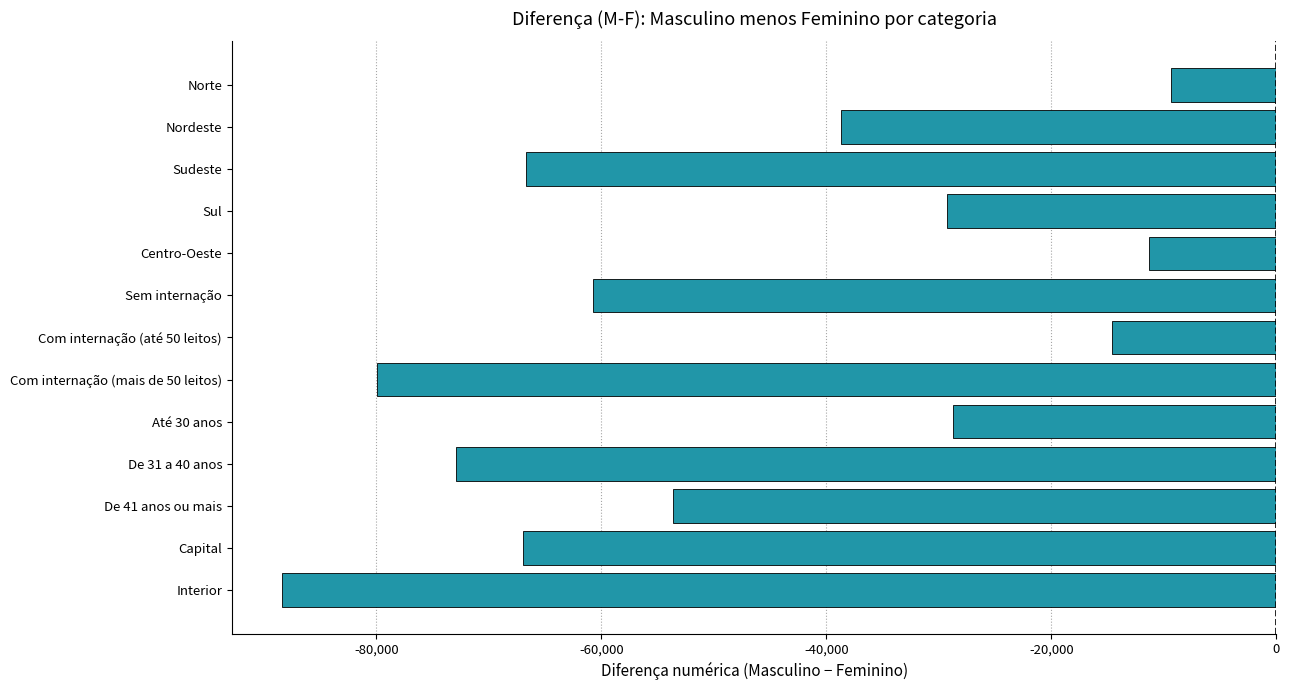

True or false: the data shows -60778 at Sem internação.

True